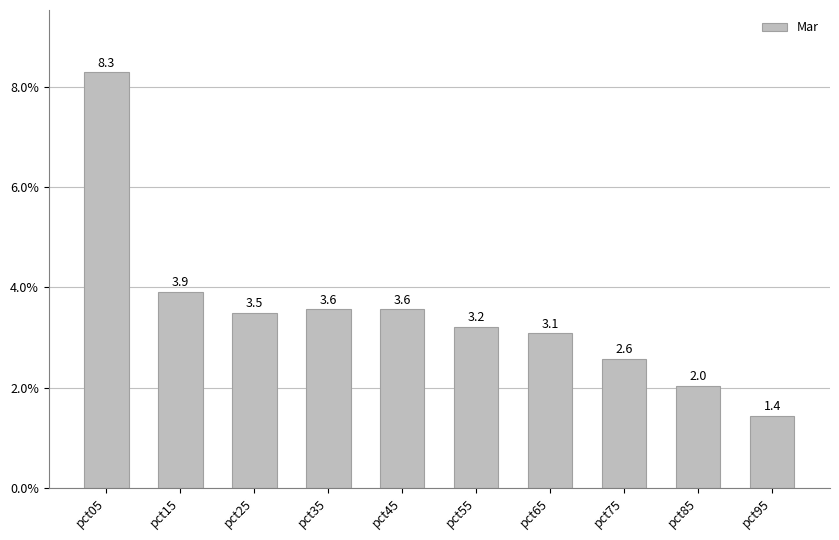

Reading left to right, transcribe all the data shown in this chart.

8.3	3.9	3.5	3.6	3.6	3.2	3.1	2.6	2.0	1.4